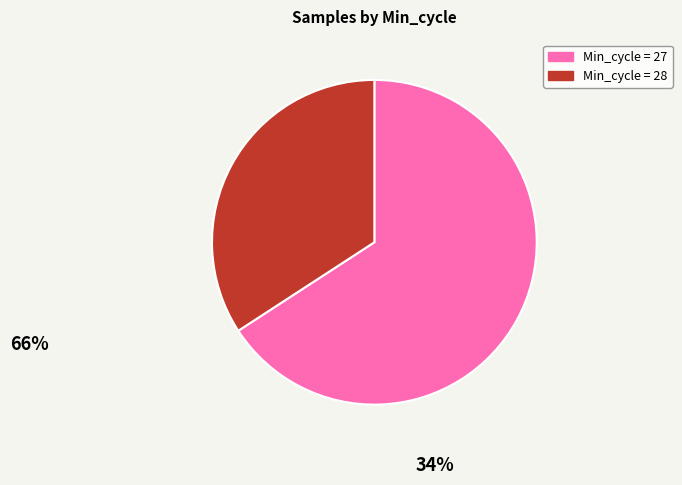

Is there a majority slice in this chart?

Yes